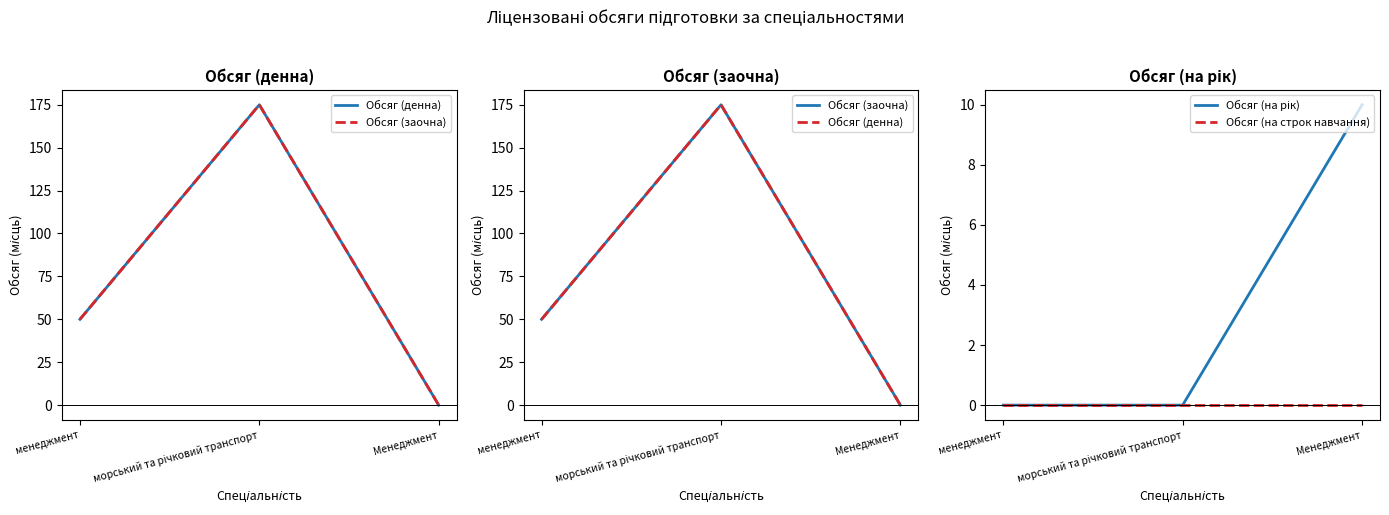

Which series has the largest total across all categories?

Обсяг (денна)